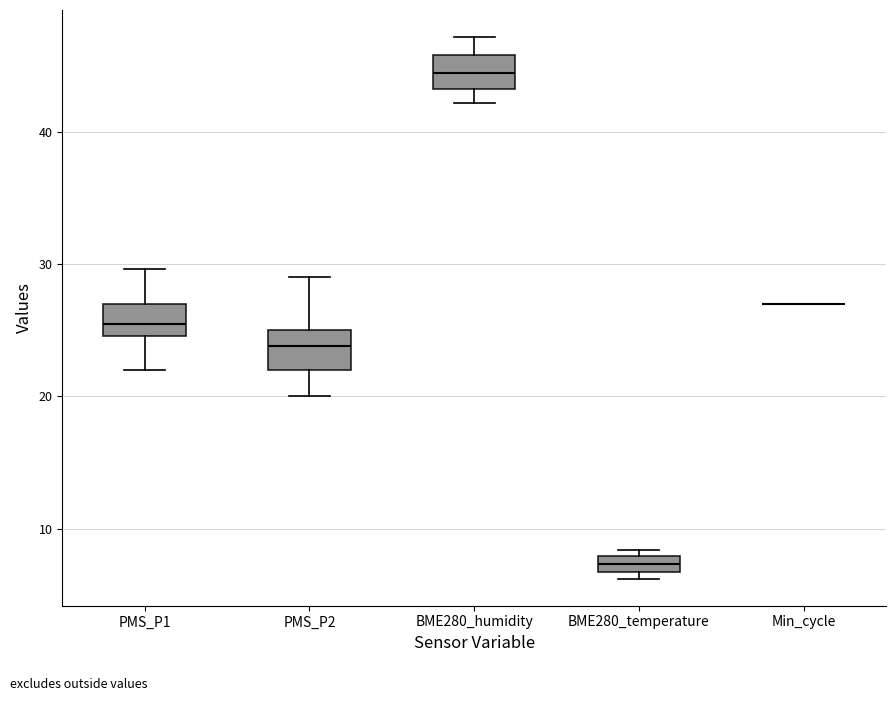

Where is the lower edge of the box for BME280_humidity on the y-axis? The values are not printed on the chart, so give them approximately, as read against the axis.

43